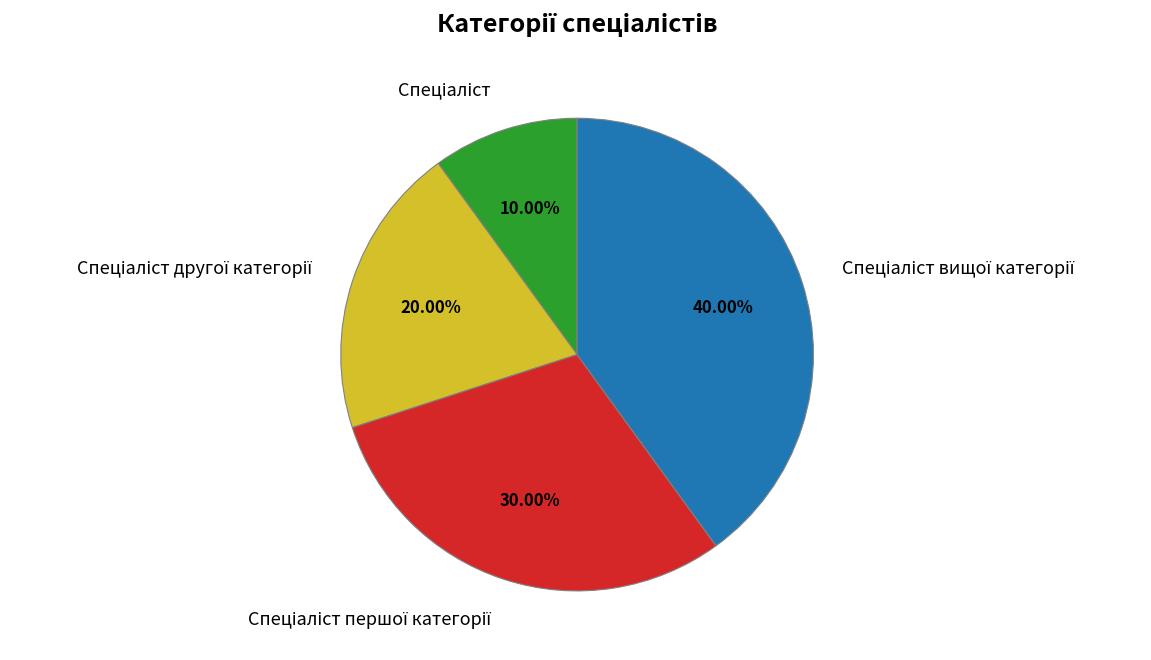

Is there a majority slice in this chart?

No